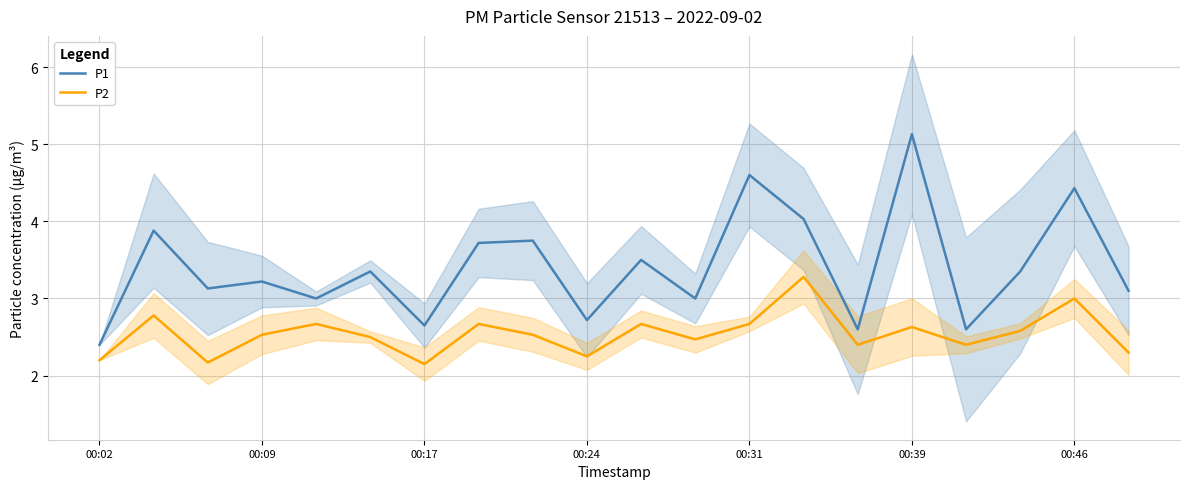

Which series has the largest total across all categories?

P1